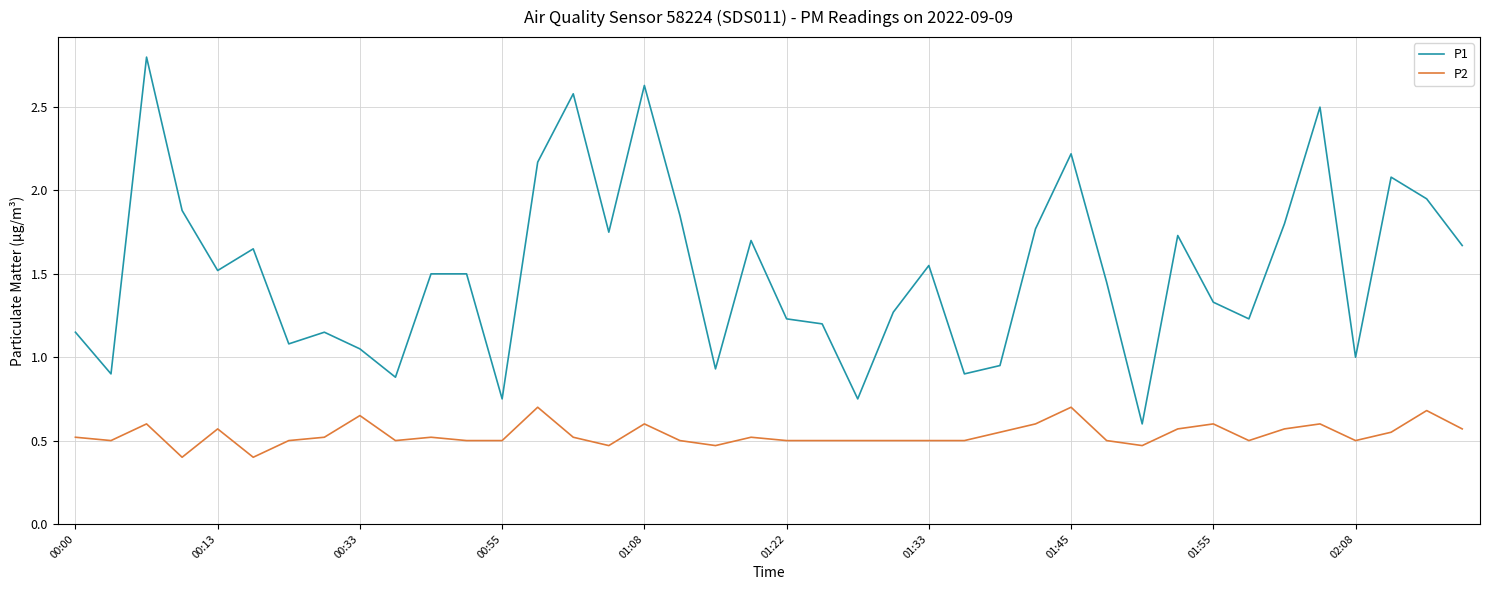

Which series has the largest range (max minus min)?

P1